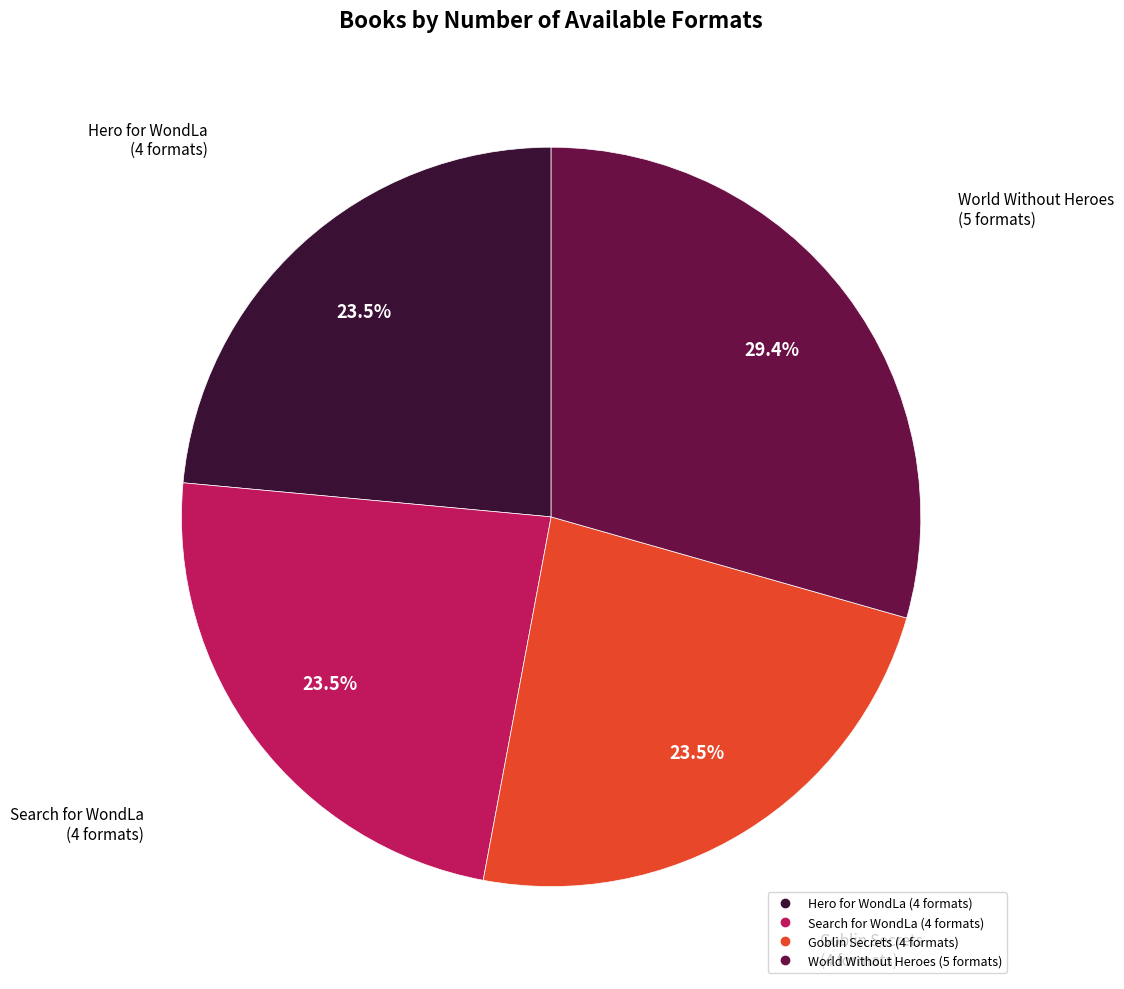

Which slice is the largest?

World Without Heroes